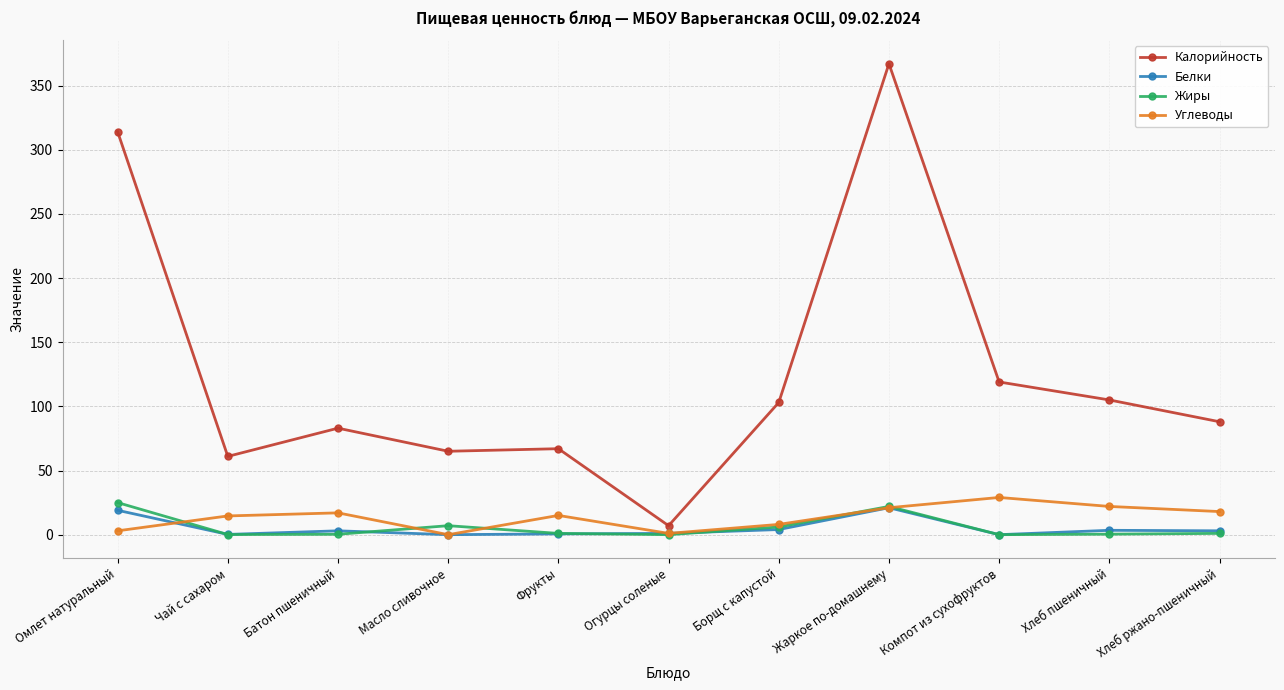

What is the sum of all Жиры values?

62.8